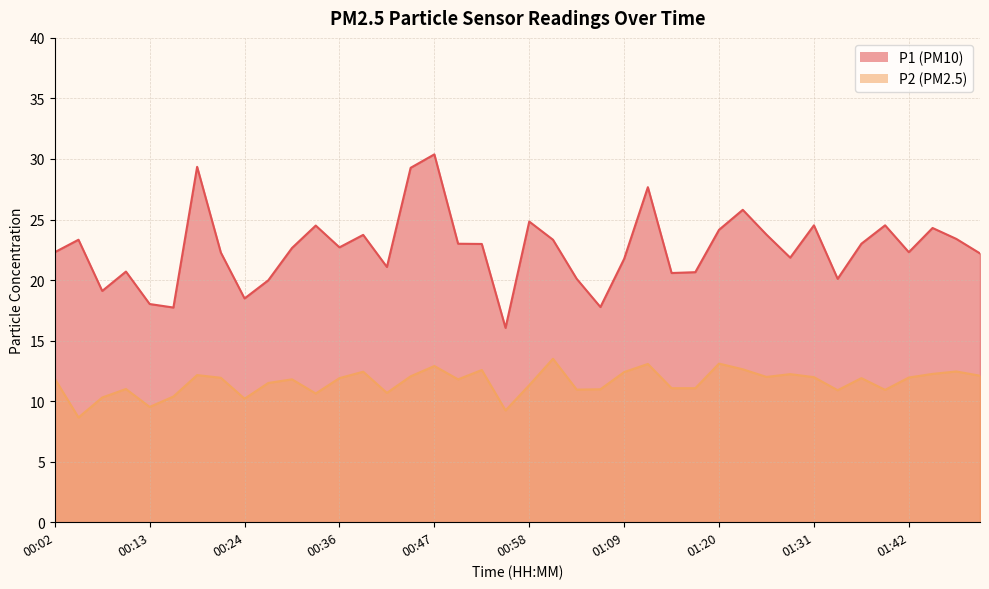

At how many categories does at least one series exceed 9?

40